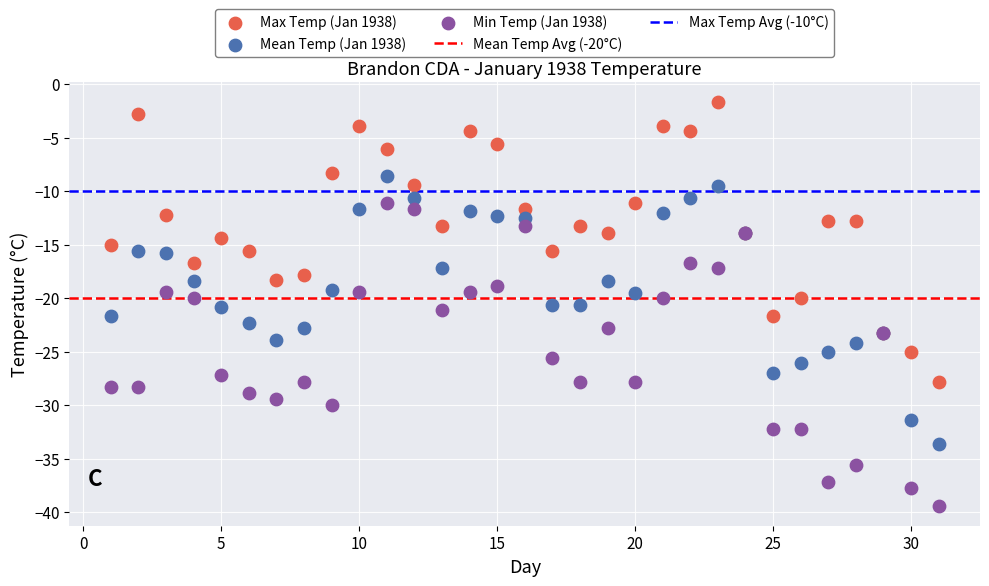

Which series reaches the minimum Y coordinate?

Min Temp (Jan 1938)